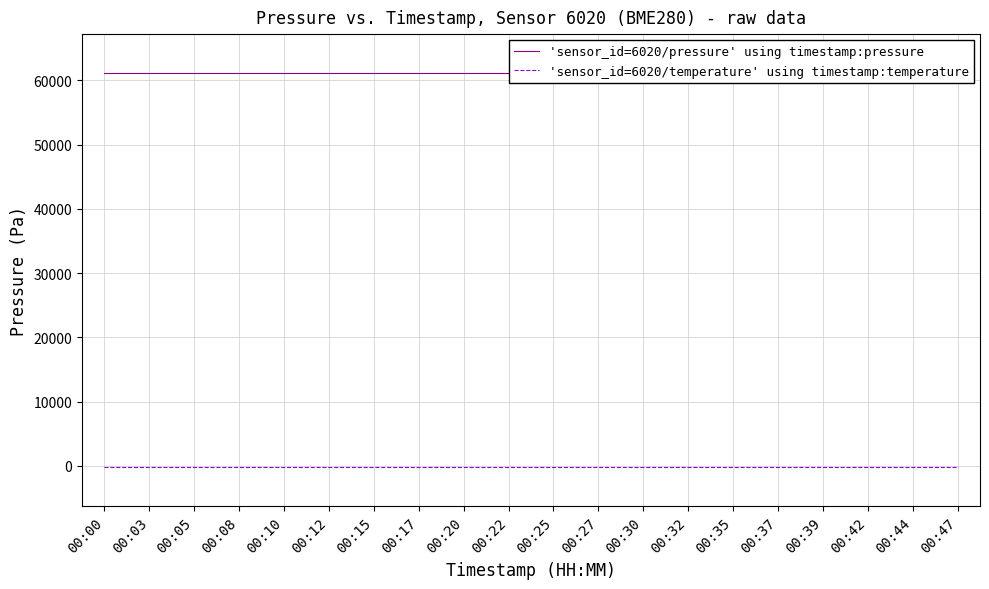

Reading left to right, what are all the values shown in this chart?

'sensor_id=6020/pressure' using timestamp:pressure: 00:00=61053.1	00:03=61053.1	00:05=61053.1	00:08=61053.1	00:10=61053.1	00:12=61053.1	00:15=61053.1	00:17=61053.1	00:20=61053.1	00:22=61053.1	00:25=61053.1	00:27=61053.1	00:30=61053.1	00:32=61053.1	00:35=61053.1	00:37=61053.1	00:39=61053.1	00:42=61053.1	00:44=61053.1	00:47=61053.1
'sensor_id=6020/temperature' using timestamp:temperature: 00:00=-145.6	00:03=-145.6	00:05=-145.6	00:08=-145.6	00:10=-145.6	00:12=-145.6	00:15=-145.6	00:17=-145.6	00:20=-145.6	00:22=-145.6	00:25=-145.6	00:27=-145.6	00:30=-145.6	00:32=-145.6	00:35=-145.6	00:37=-145.6	00:39=-145.6	00:42=-145.6	00:44=-145.6	00:47=-145.6